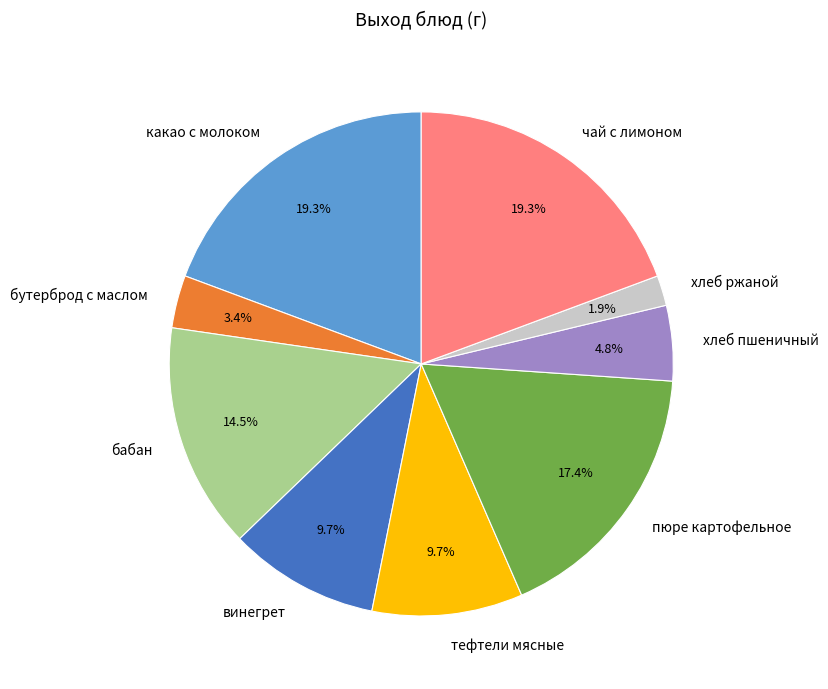

Is the sum of тефтели мясные and бабан greater than half?

No